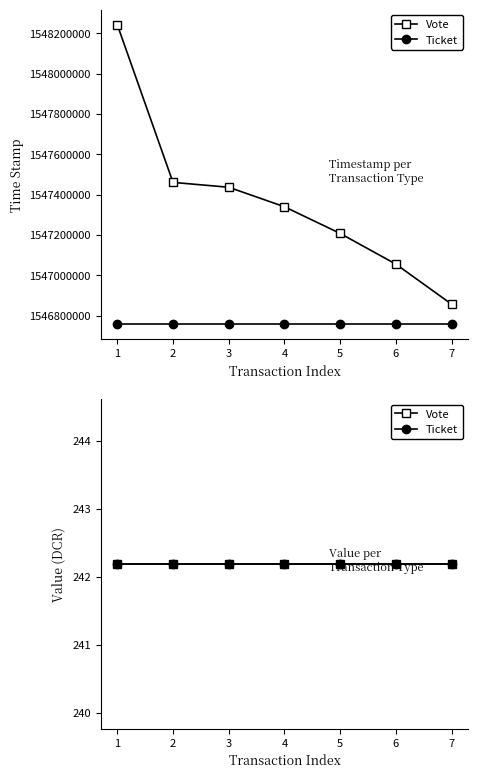

True or false: the data has more than 1 interior local peaks.

False